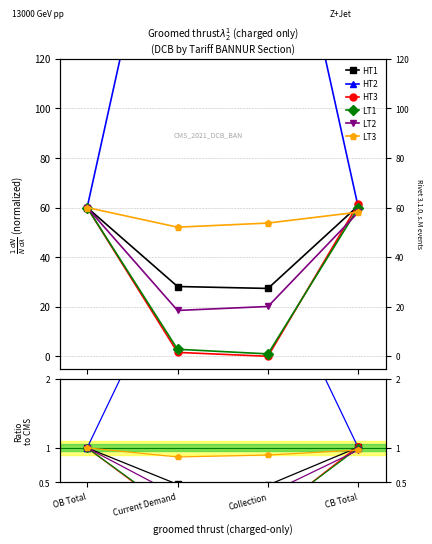

How many distinct data groups are displayed?

6